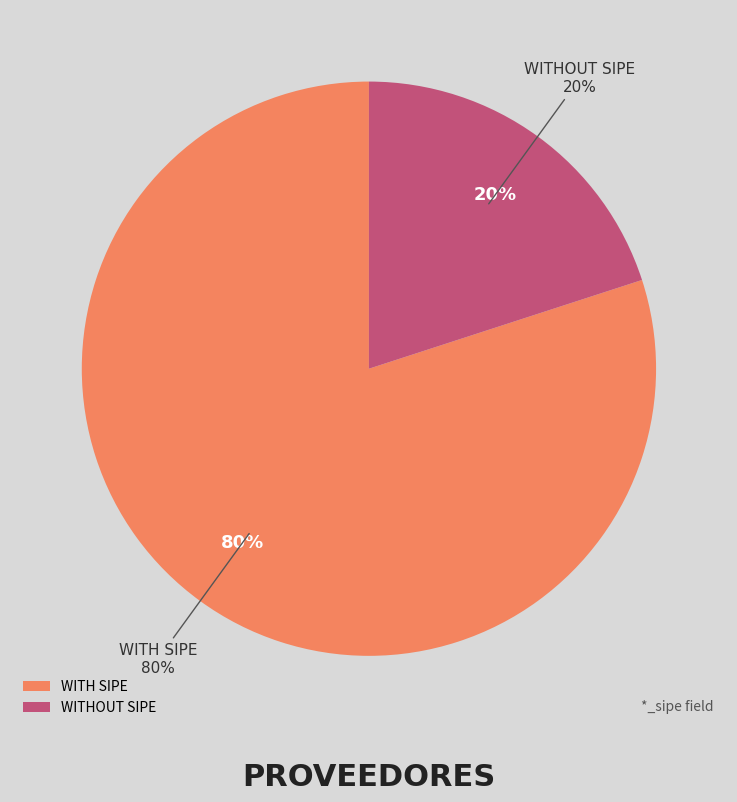

Is it true that SIMON CANDIA ROLON is 18% of the pie?

False